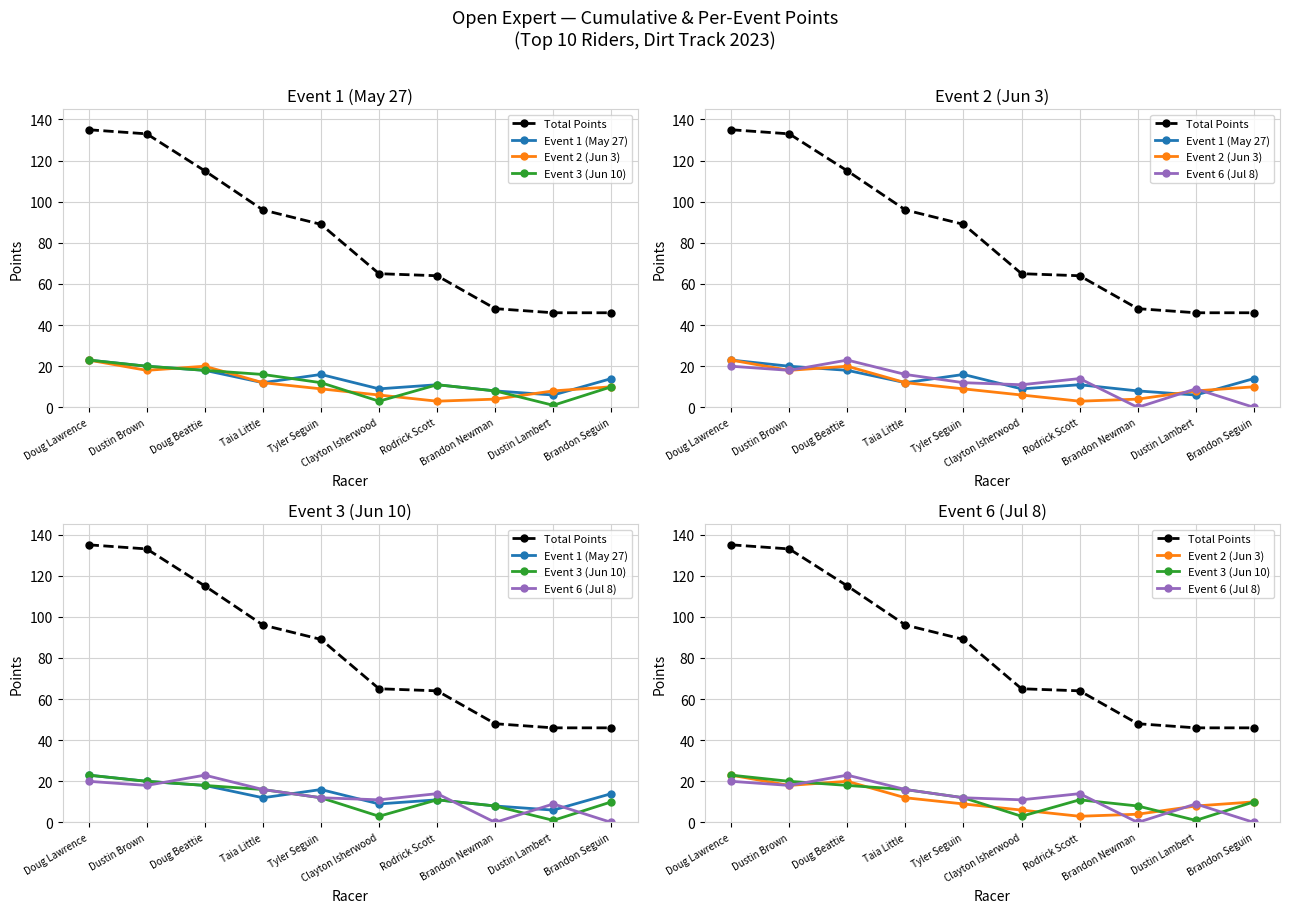

At which category is the sum across all series the highest?

Doug Lawrence